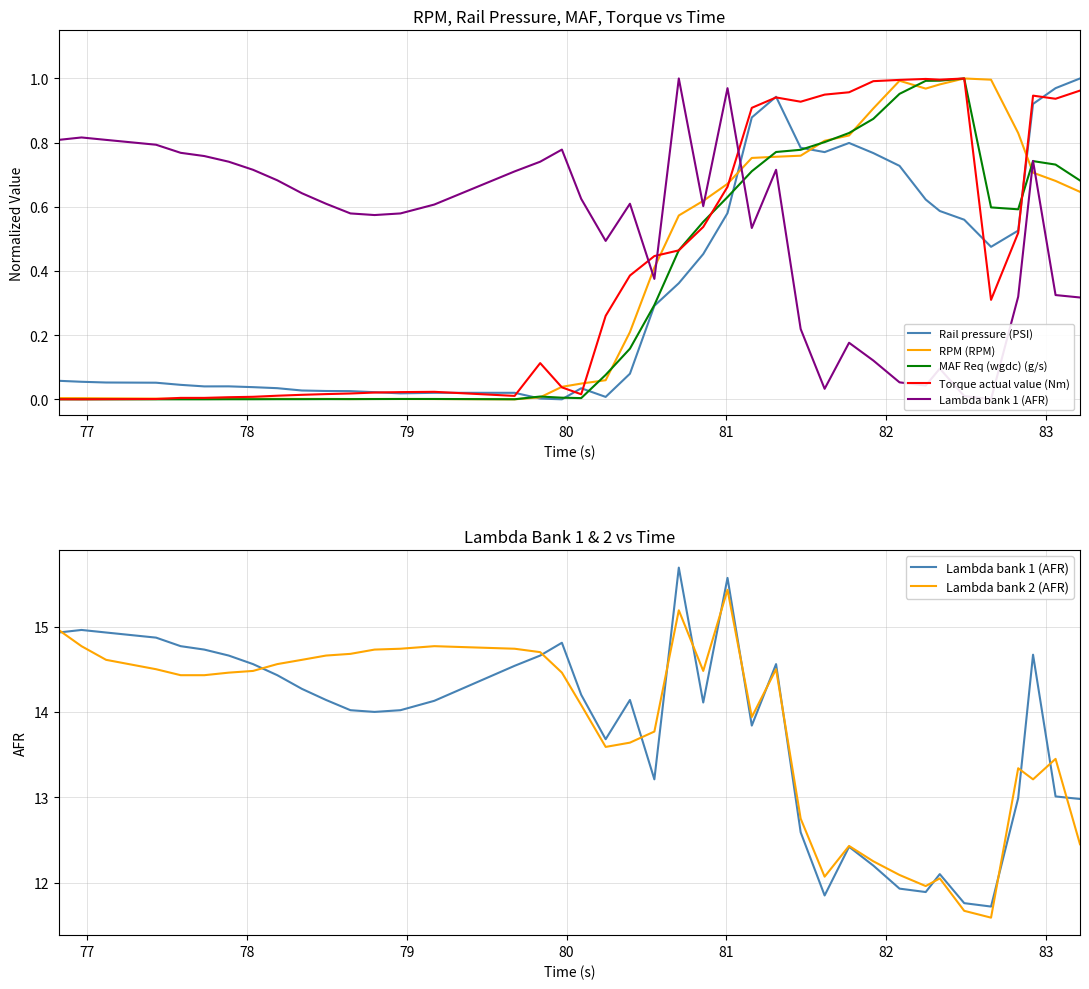

At which category does RPM (RPM) reach its first local peak?

82